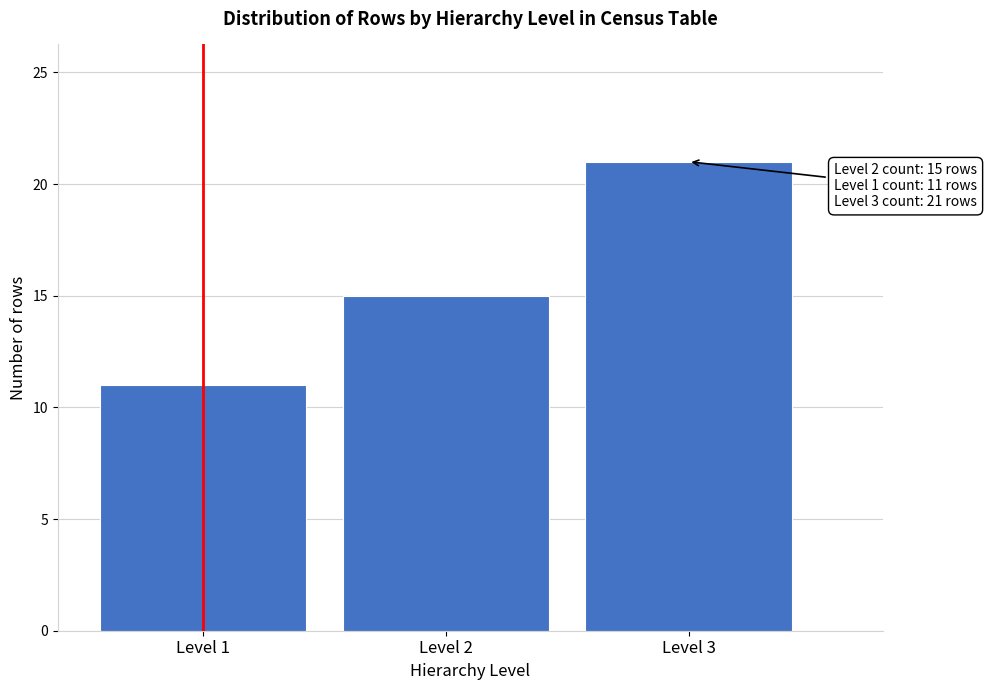

Reading left to right, list all the values displayed in this chart.

11	15	21